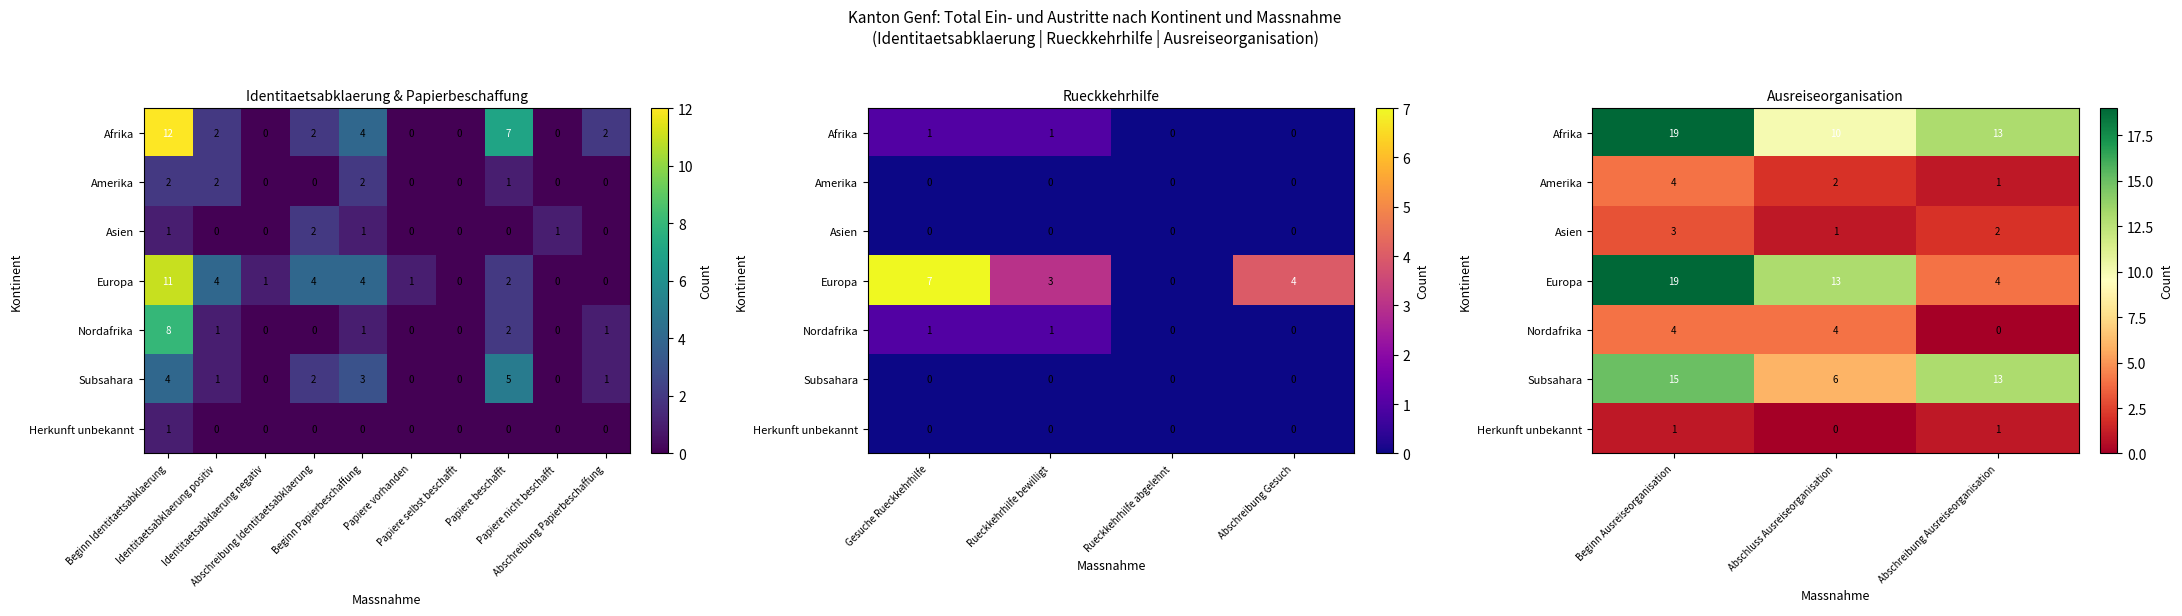

At how many categories does at least one series exceed 18?

1